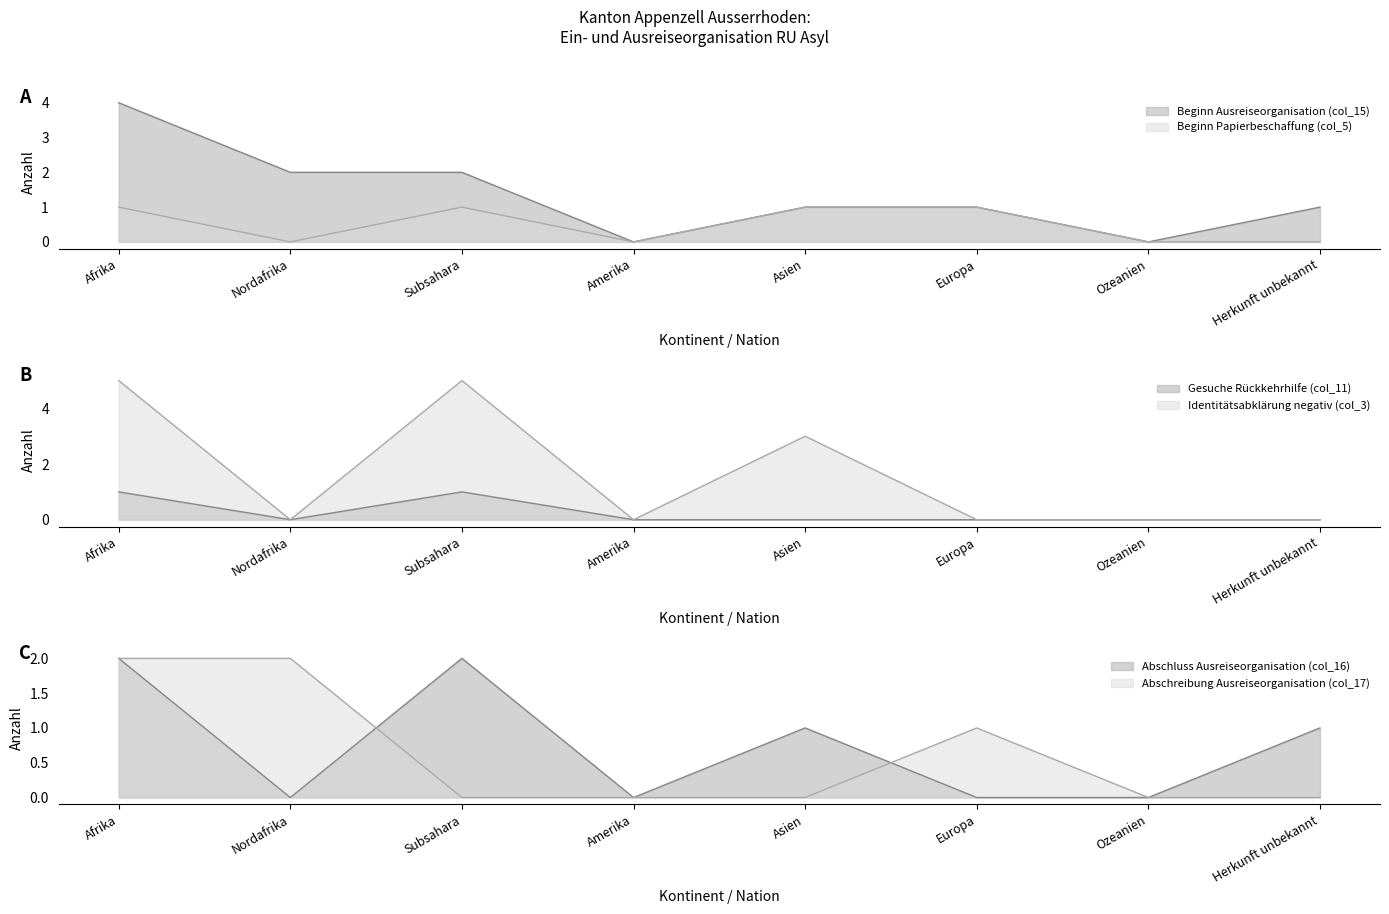

Reading right to left, what are all the values shown in this chart?

Beginn Ausreiseorganisation (col_15): 1	0	1	1	0	2	2	4
Beginn Papierbeschaffung (col_5): 0	0	1	1	0	1	0	1
Gesuche Rückkehrhilfe (col_11): 0	0	0	0	0	1	0	1
Identitätsabklärung negativ (col_3): 0	0	0	3	0	5	0	5
Abschluss Ausreiseorganisation (col_16): 1	0	0	1	0	2	0	2
Abschreibung Ausreiseorganisation (col_17): 0	0	1	0	0	0	2	2